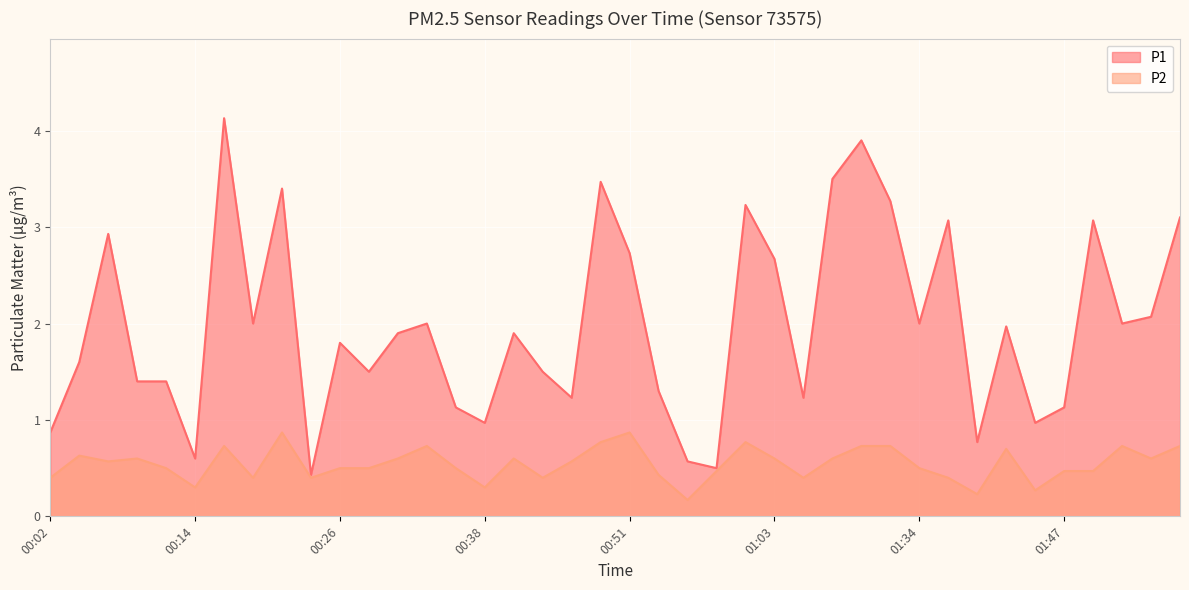

What is the average value of the P2 series?

0.5